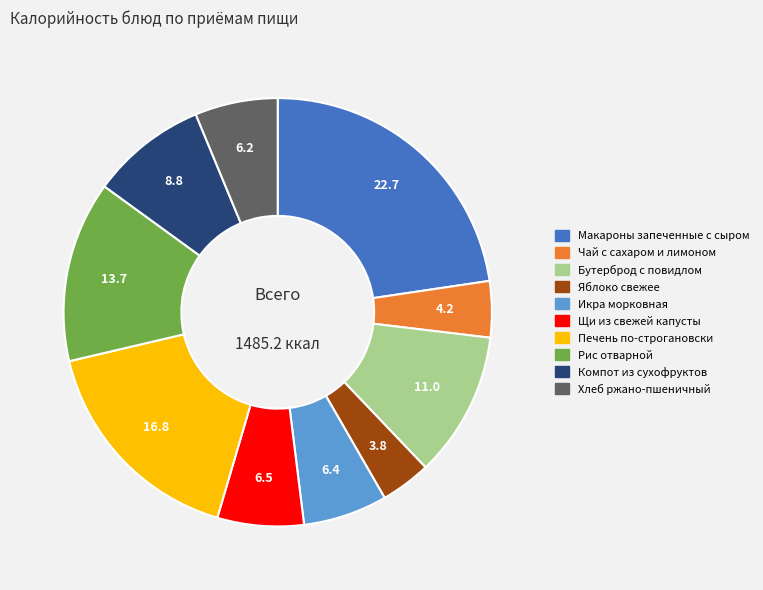

Count the number of slices in the pie.

10